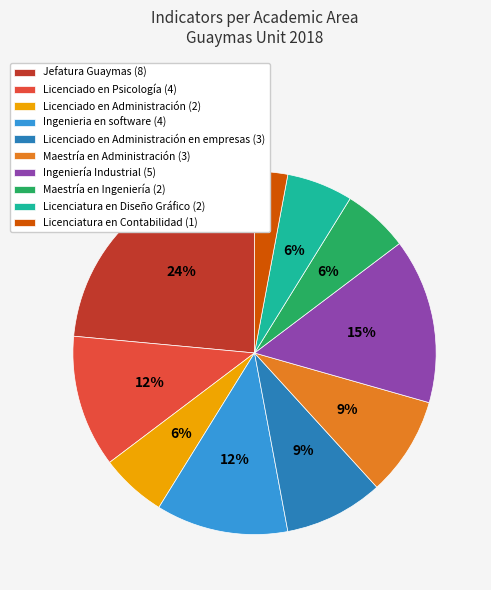

Which has a higher value, Maestría en Administración (3) or Maestría en Ingeniería (2)?

Maestría en Administración (3)